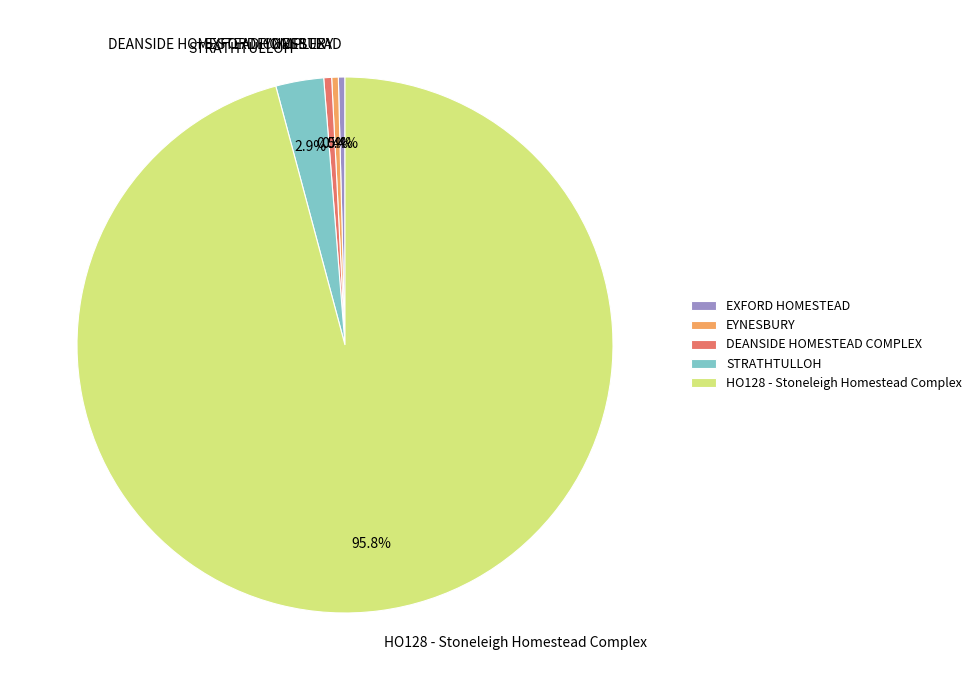

Is there any slice that represents more than half of the pie?

Yes